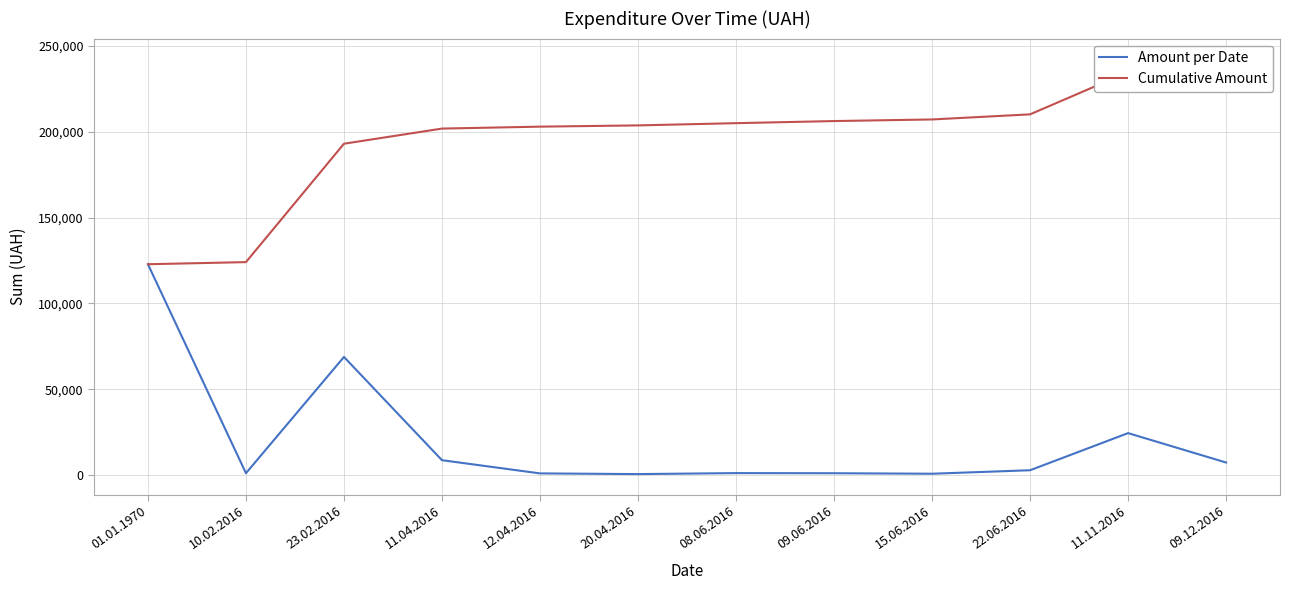

Does the chart have visible grid lines?

Yes